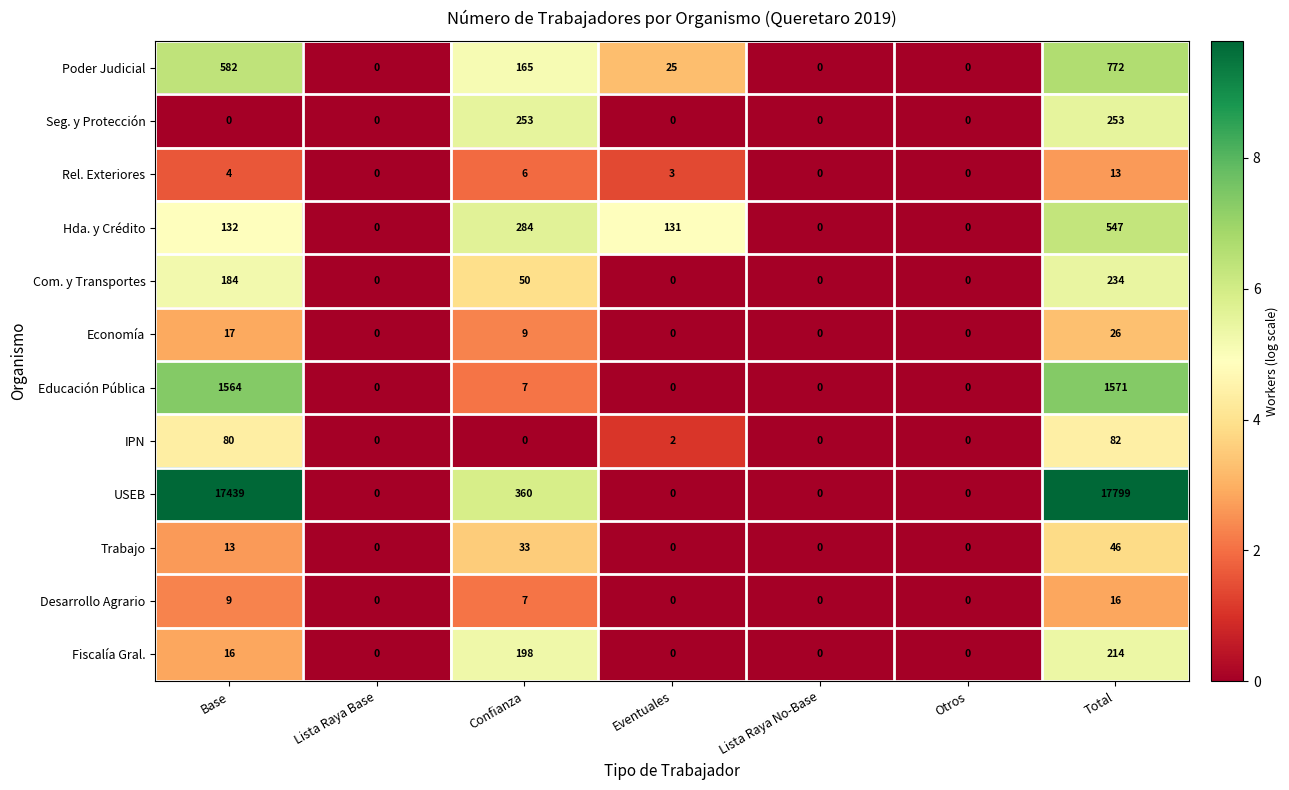

Is it true that Poder Judicial equals 582 at Base?

True